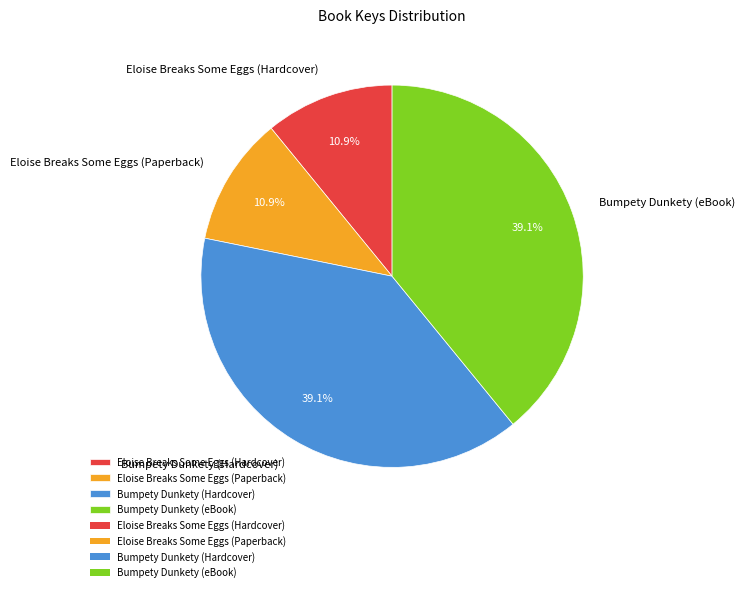

What percentage do Eloise Breaks Some Eggs (Paperback) and Bumpety Dunkety (Hardcover) together represent?

50.0%